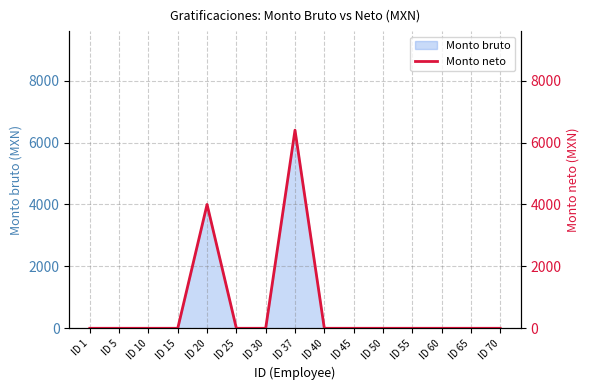

True or false: there are more than 2 points higher than both neighbors.

False